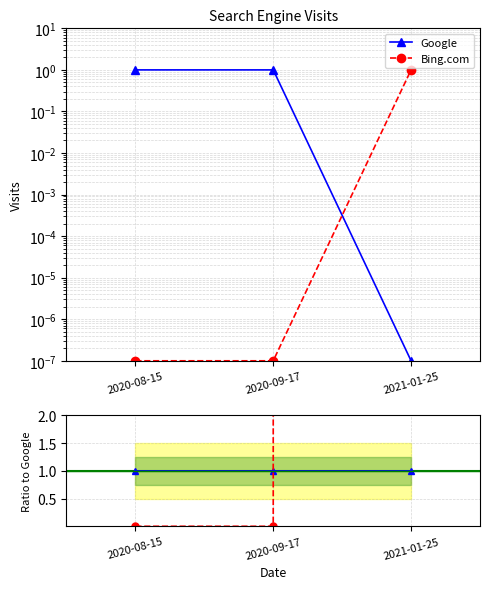

What position from the right is 2020-09-17?

2